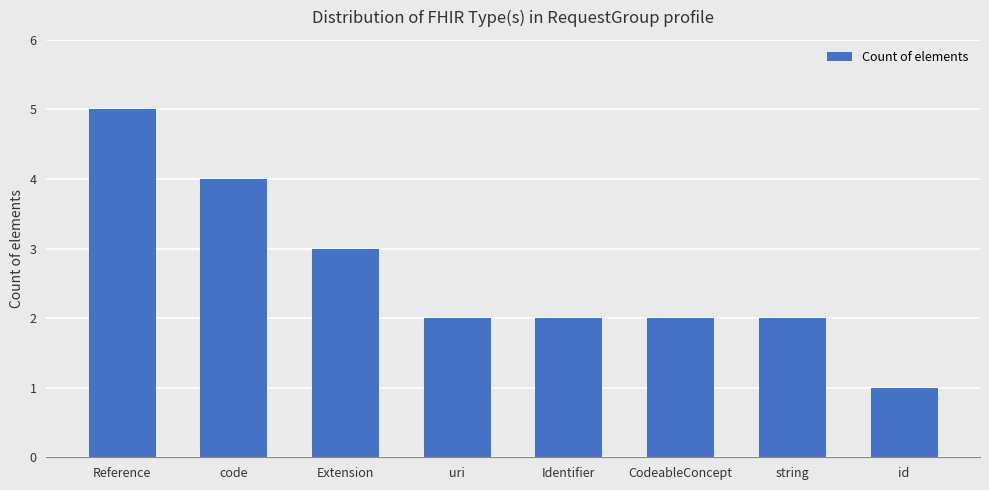

Reading left to right, extract all data points from this chart.

5	4	3	2	2	2	2	1